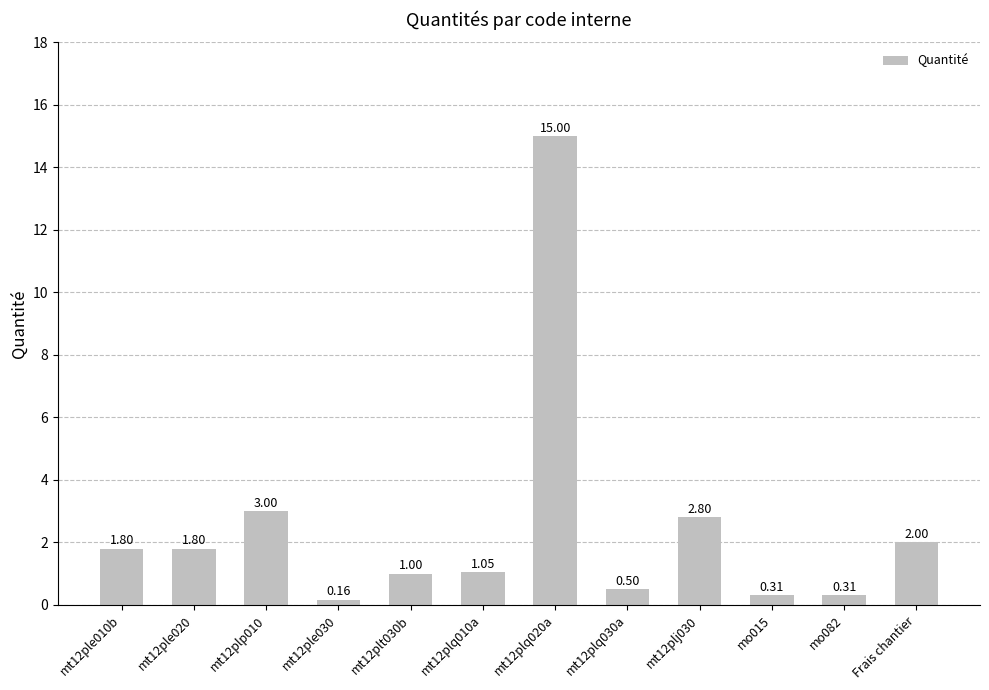

What is the sum of the values at mo015 and mt12ple020?

2.1